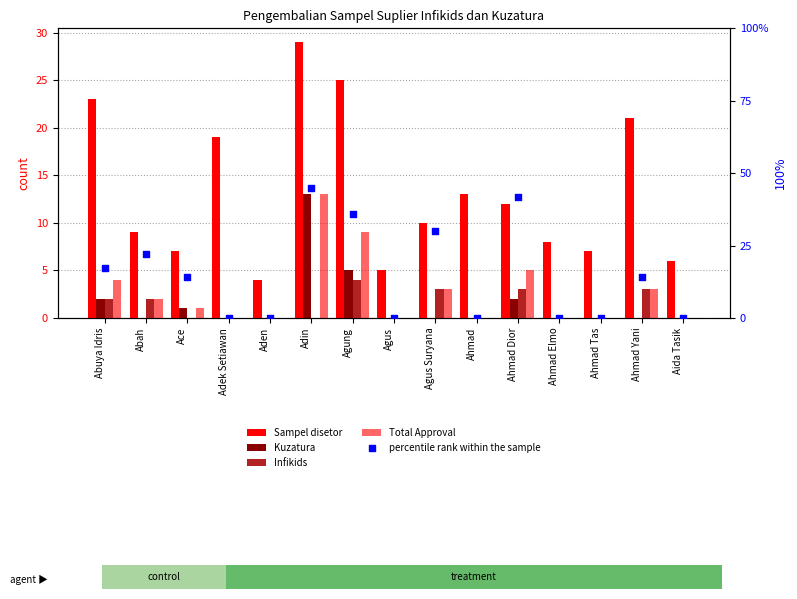

Which series contains the lowest Y value?

Kuzatura